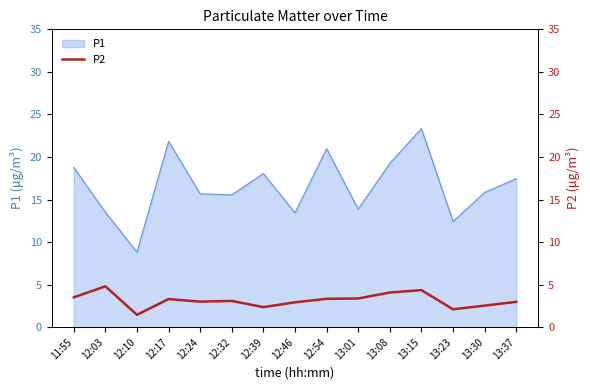

List the labels in order of value, smallest first.

12:10, 13:23, 12:39, 13:30, 12:46, 13:37, 12:24, 12:32, 12:17, 12:54, 13:01, 11:55, 13:08, 13:15, 12:03